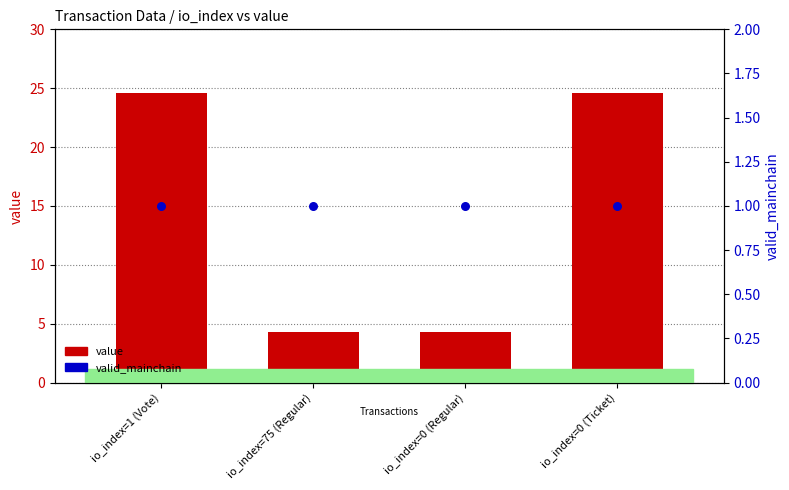

At which category is the sum across all series the highest?

io_index=1 (Vote)